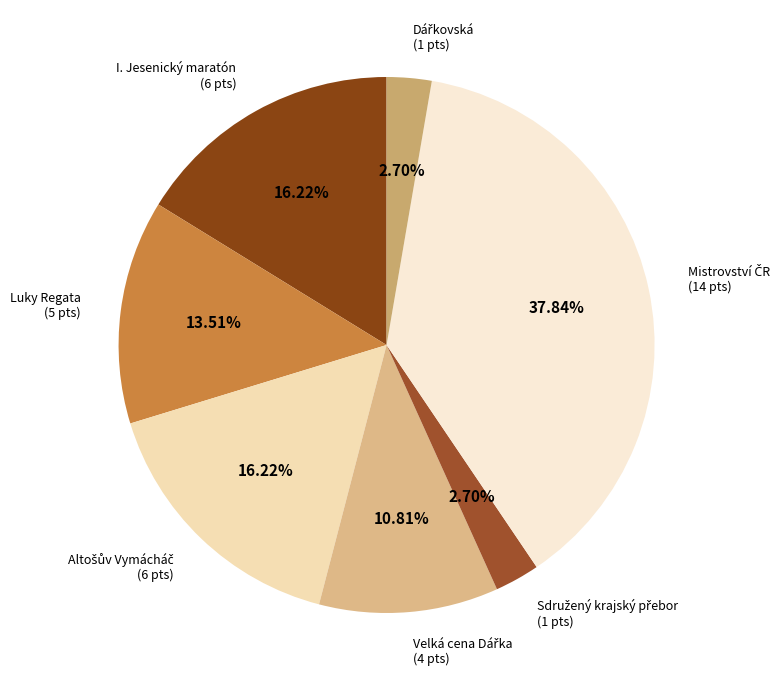

Does any single category account for the majority?

No